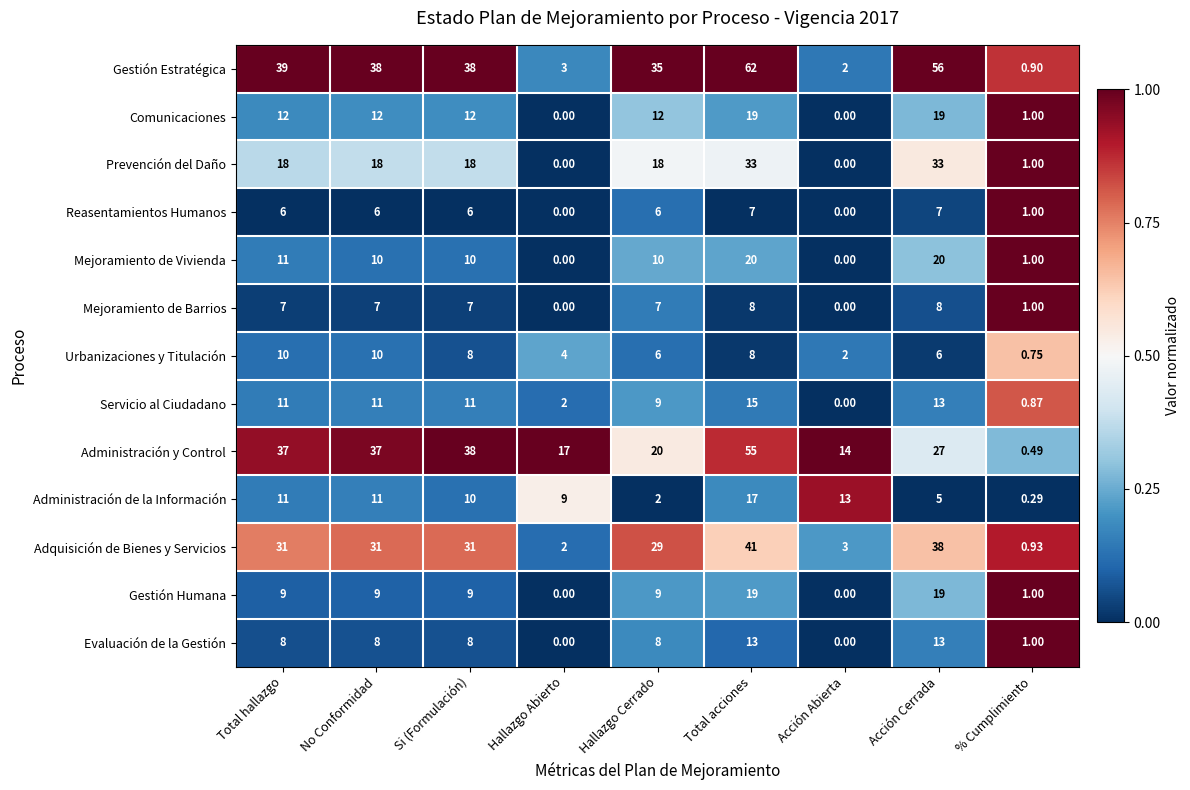

At which label does Gestión Estratégica first exceed 38?

Total hallazgo